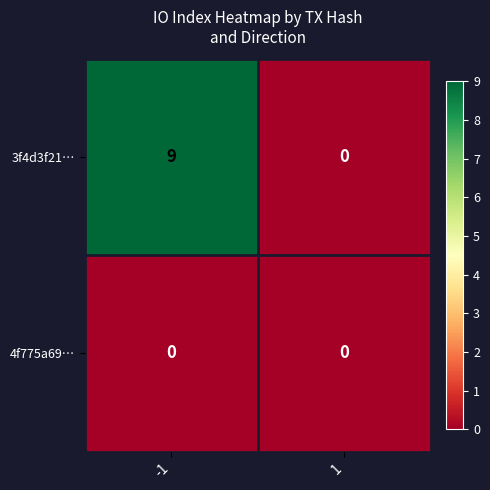

Reading left to right, list all the values displayed in this chart.

3f4d3f21…: -1=9	1=0
4f775a69…: -1=0	1=0